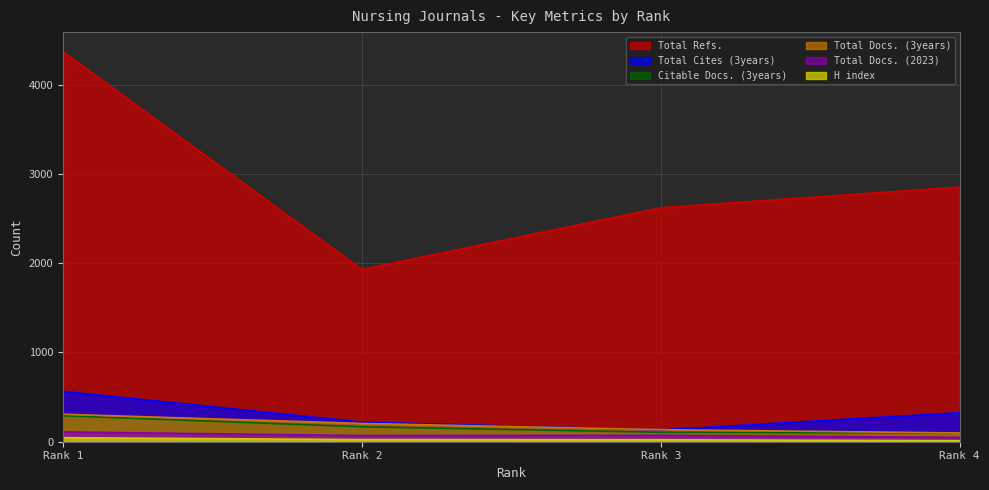

Does the chart have visible grid lines?

Yes